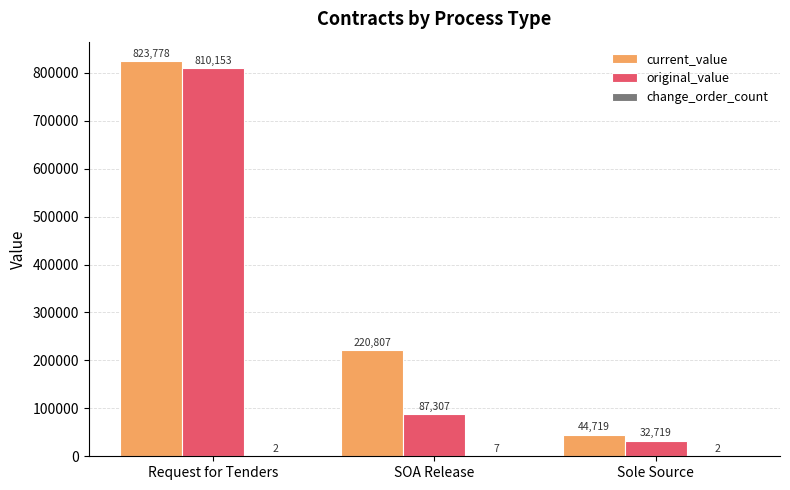

Which series has the largest total across all categories?

current_value